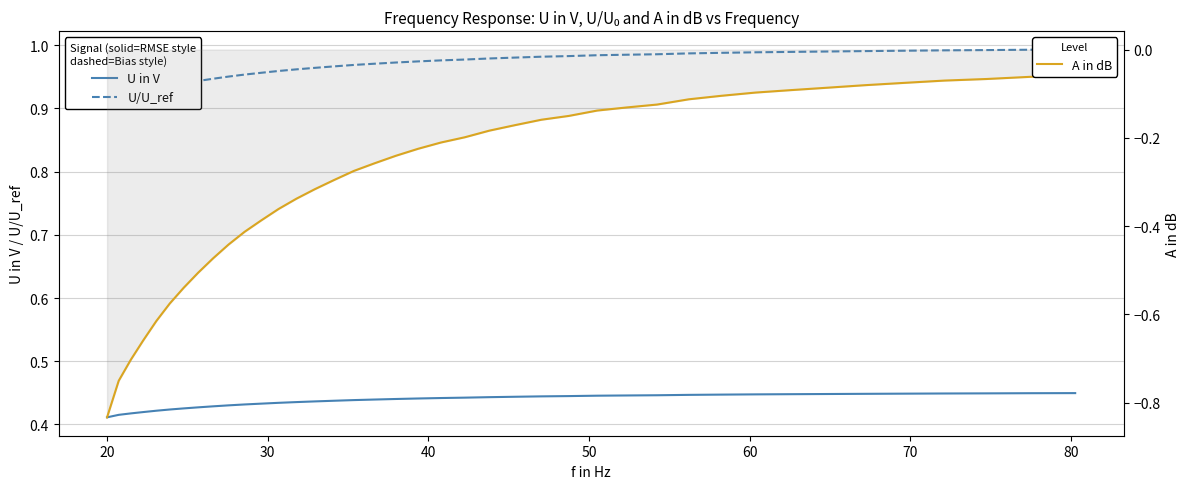

How many U in V values are between 0 and 1?

40